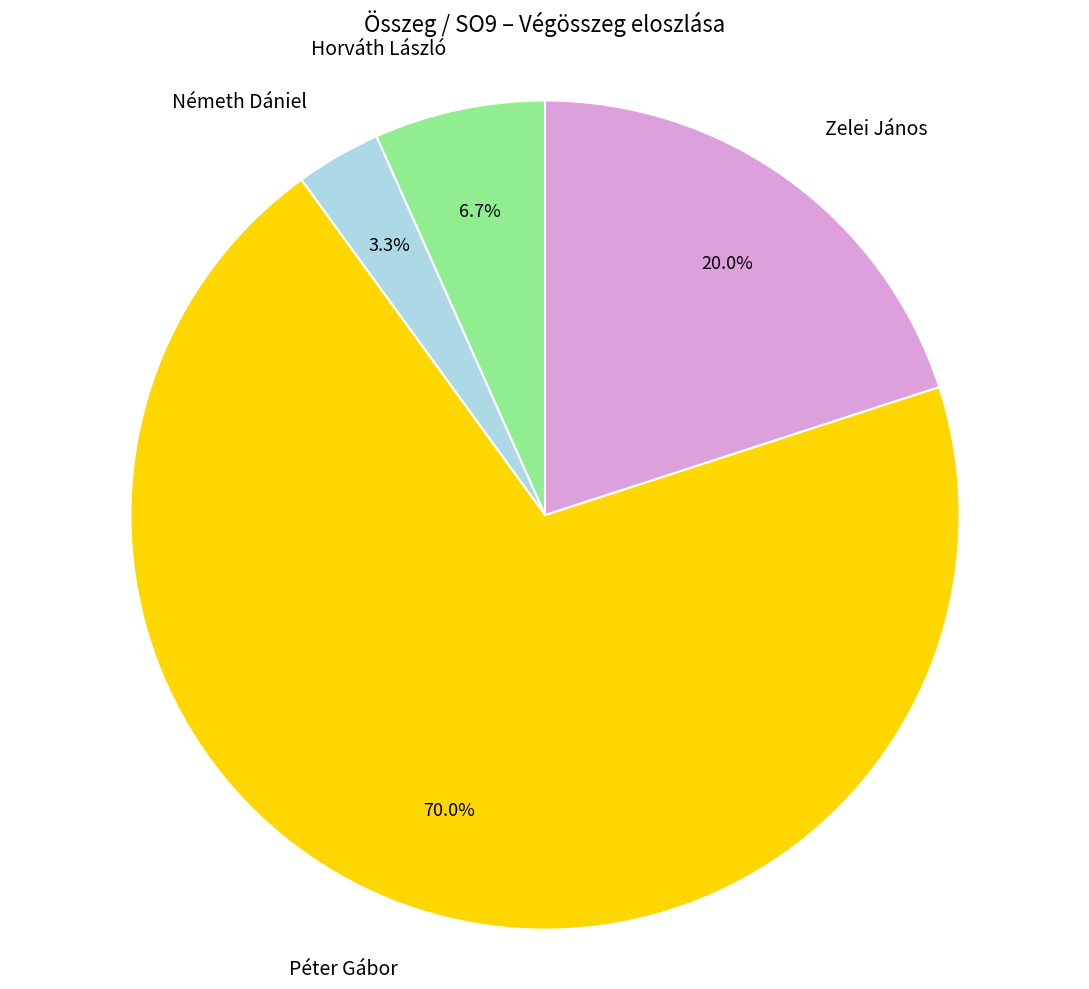

To the nearest percent, what is the combined percentage of Németh Dániel and Zelei János?

23%